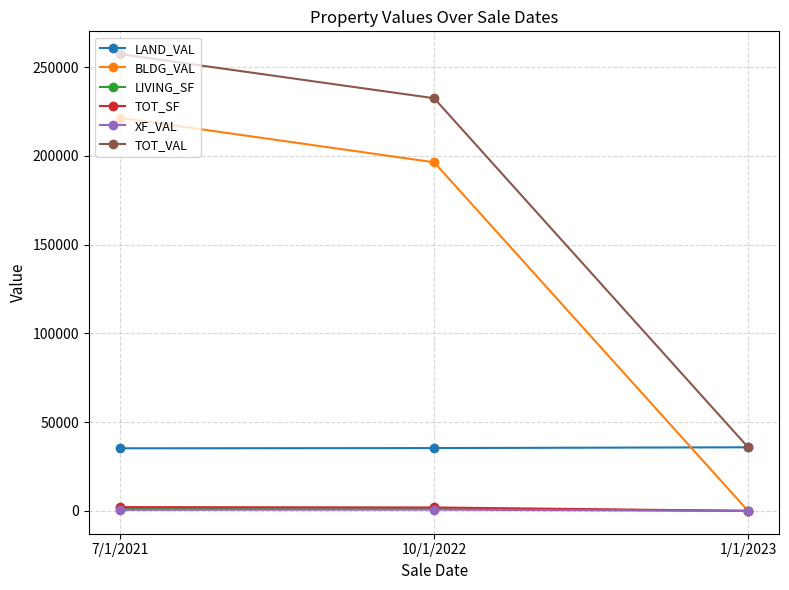

At which label does TOT_VAL reach its peak?

7/1/2021